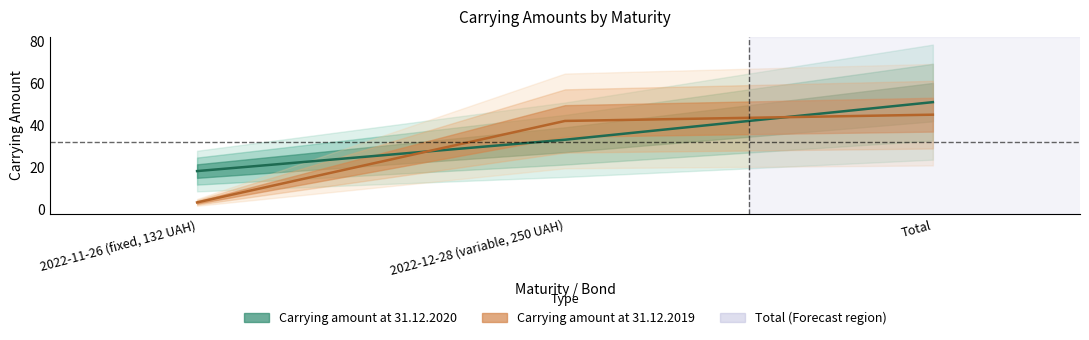

At which category is the sum across all series the highest?

Total